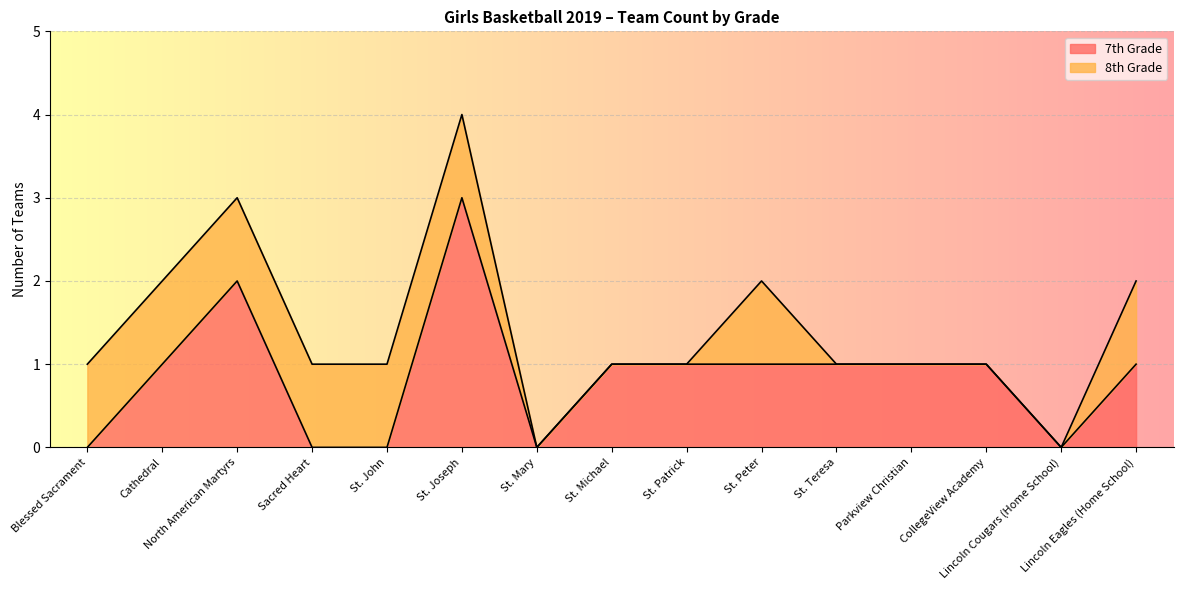

Which category has the lowest value across all series?

Blessed Sacrament